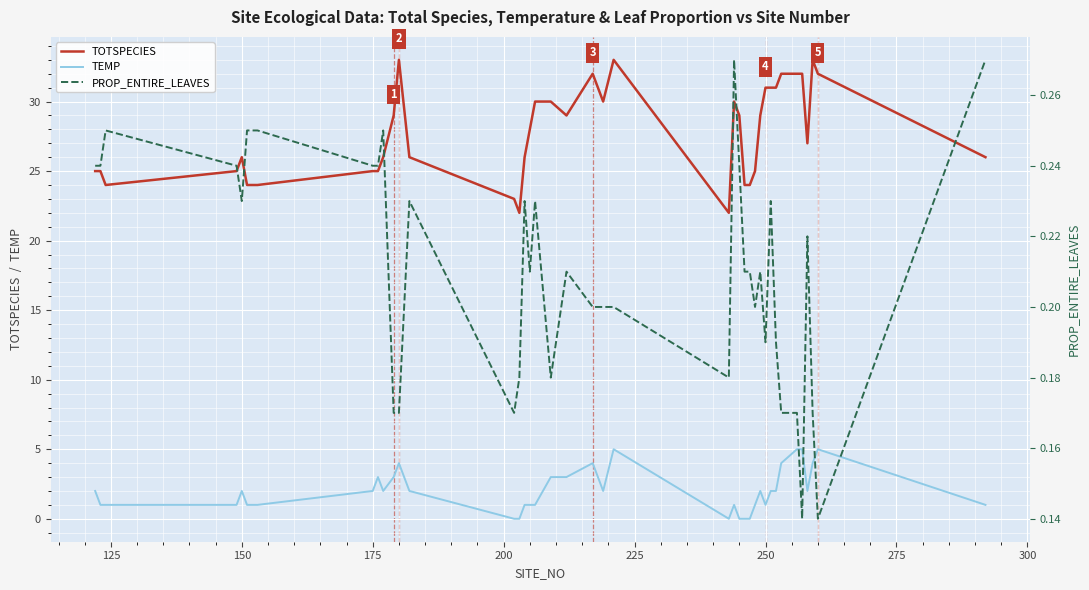

What is the maximum value for PROP_ENTIRE_LEAVES?

0.3